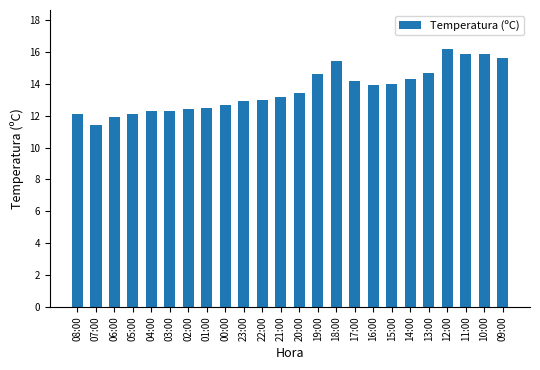

What is the change in value from 01:00 to 09:00?

+3.1